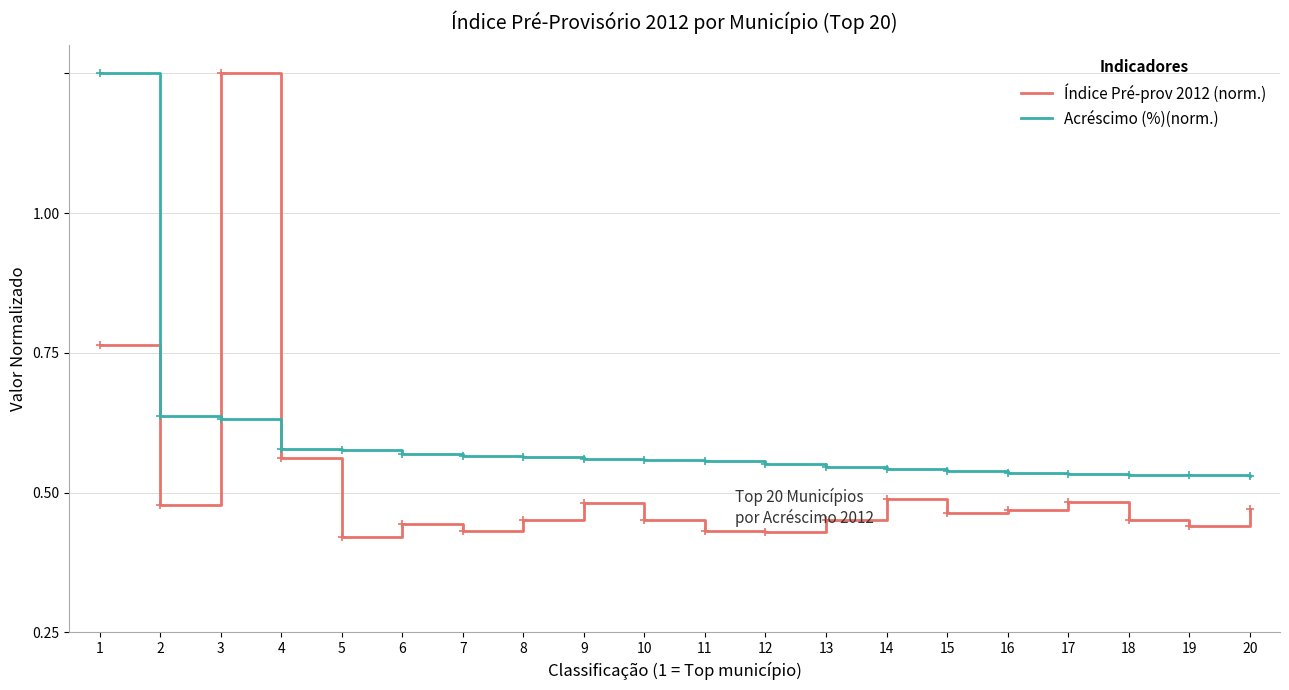

Reading left to right, transcribe all the data shown in this chart.

Índice Pré-prov 2012 (norm.): 1=0.5	2=0.2	3=1.0	4=0.3	5=0.2	6=0.2	7=0.2	8=0.2	9=0.2	10=0.2	11=0.2	12=0.2	13=0.2	14=0.2	15=0.2	16=0.2	17=0.2	18=0.2	19=0.2	20=0.2
Acréscimo (%)(norm.): 1=1.0	2=0.4	3=0.4	4=0.3	5=0.3	6=0.3	7=0.3	8=0.3	9=0.3	10=0.3	11=0.3	12=0.3	13=0.3	14=0.3	15=0.3	16=0.3	17=0.3	18=0.3	19=0.3	20=0.3